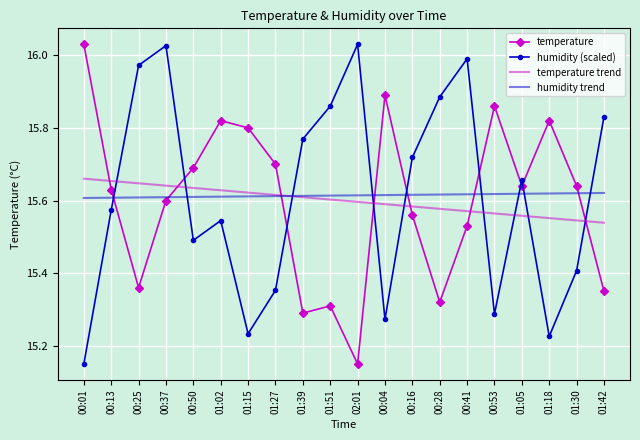

What position from the left is 00:04?

12